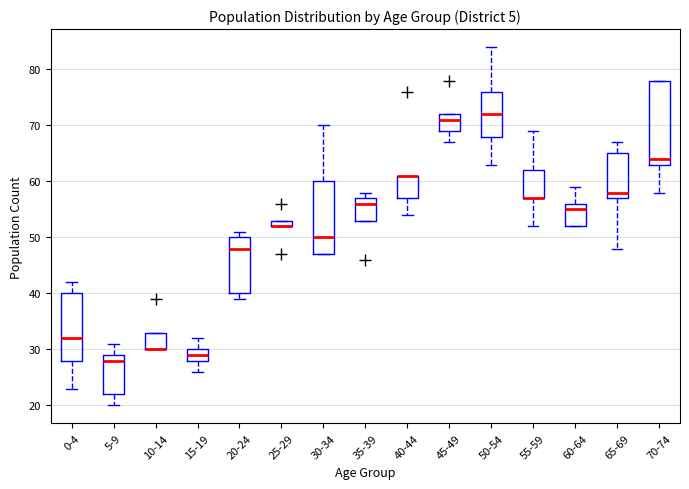

Where does the lower whisker of the box for 15-19 end on the y-axis? The values are not printed on the chart, so give them approximately, as read against the axis.

26